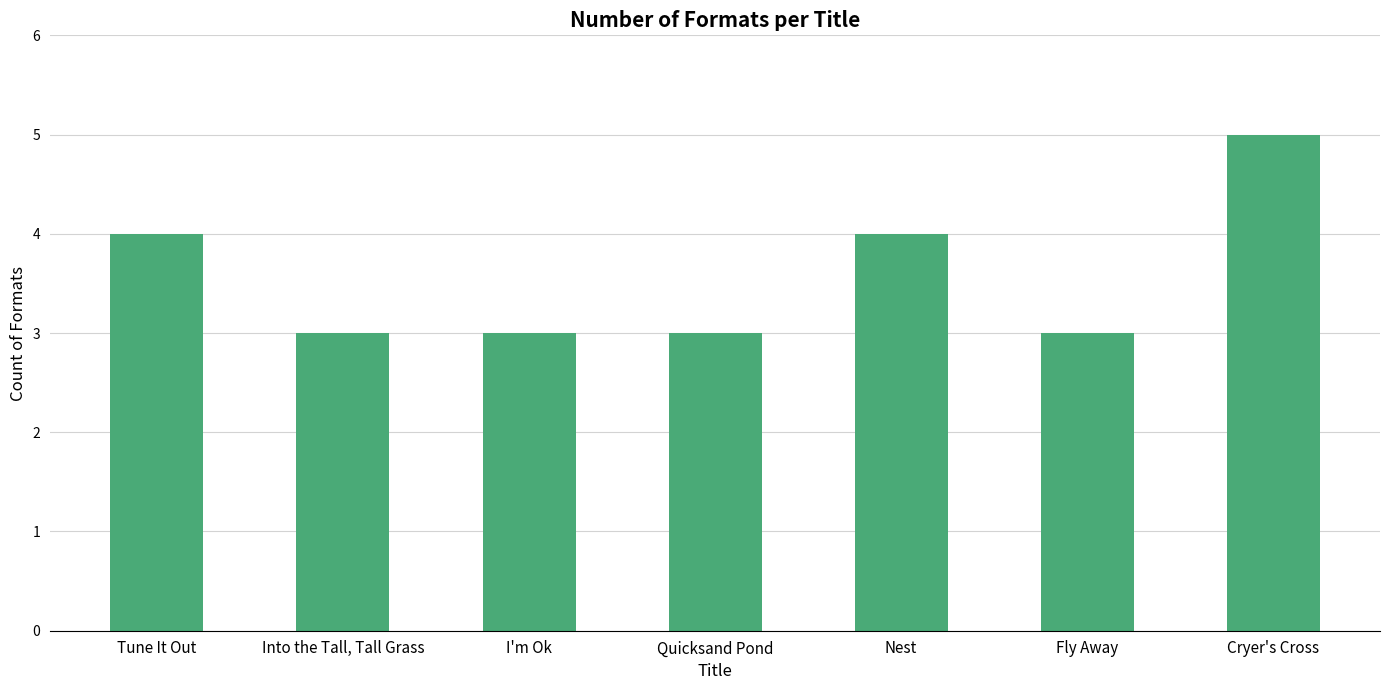

How many data points does each series have?

7